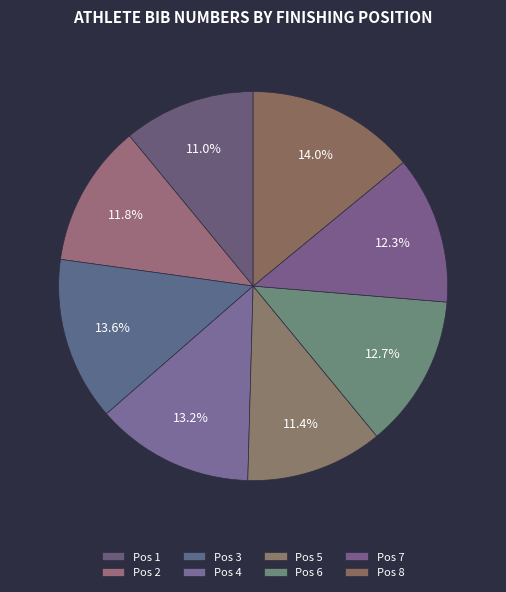

Is there a majority slice in this chart?

No